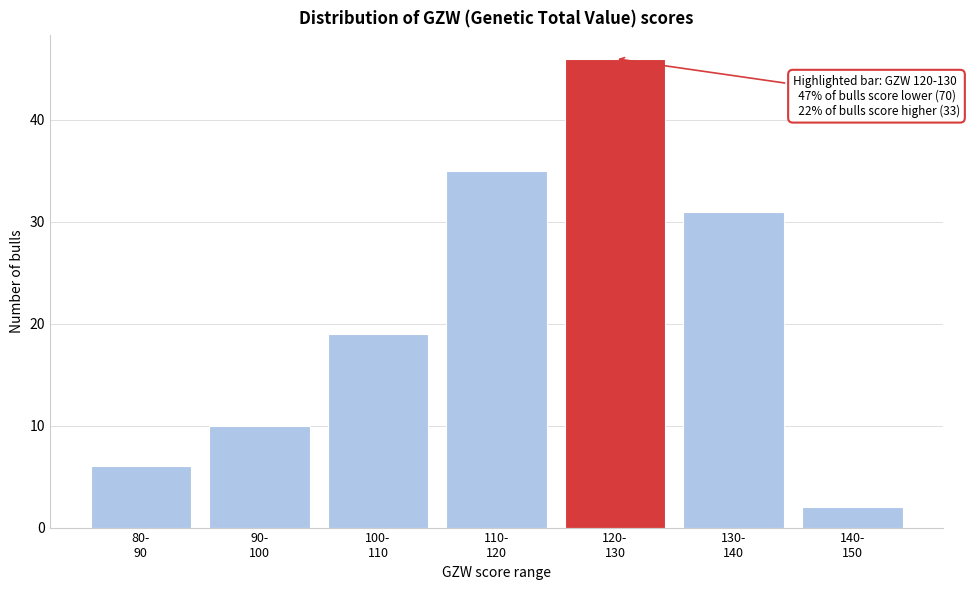

Reading left to right, what are all the values shown in this chart?

6	10	19	35	46	31	2